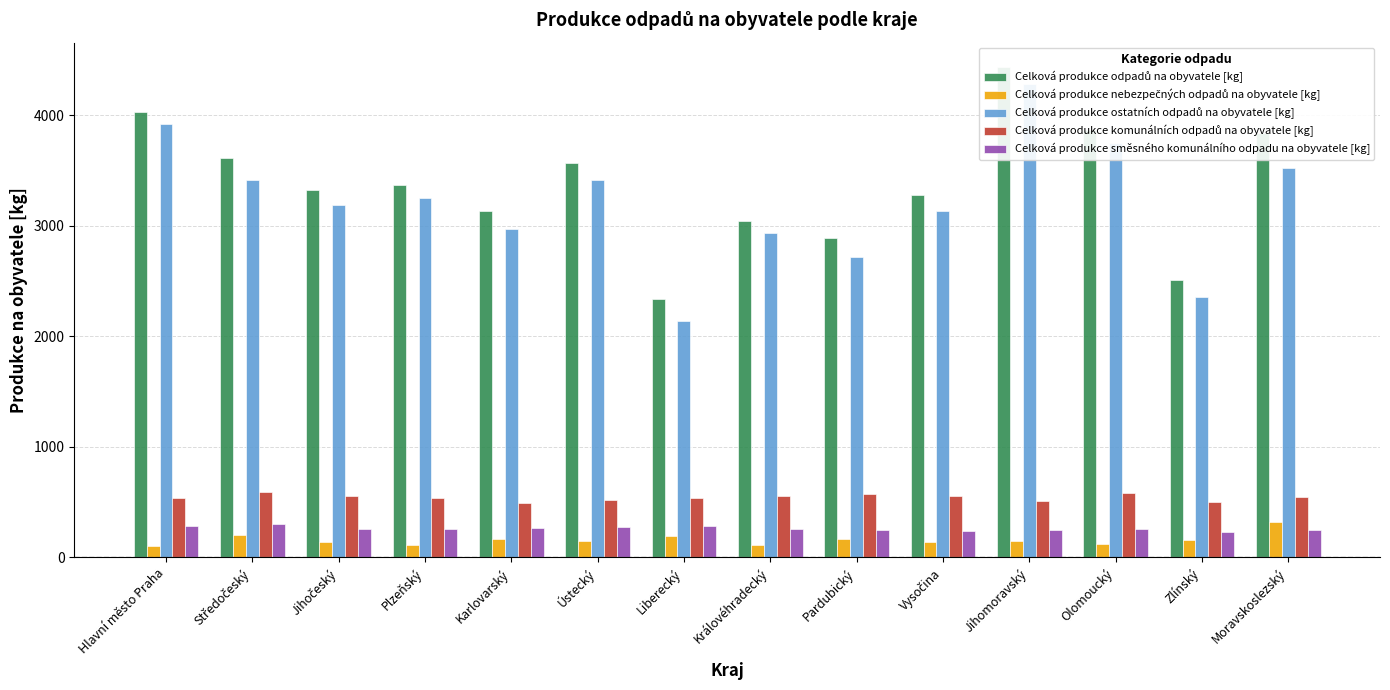

At which category does the chart reach its peak across all series?

Jihomoravský